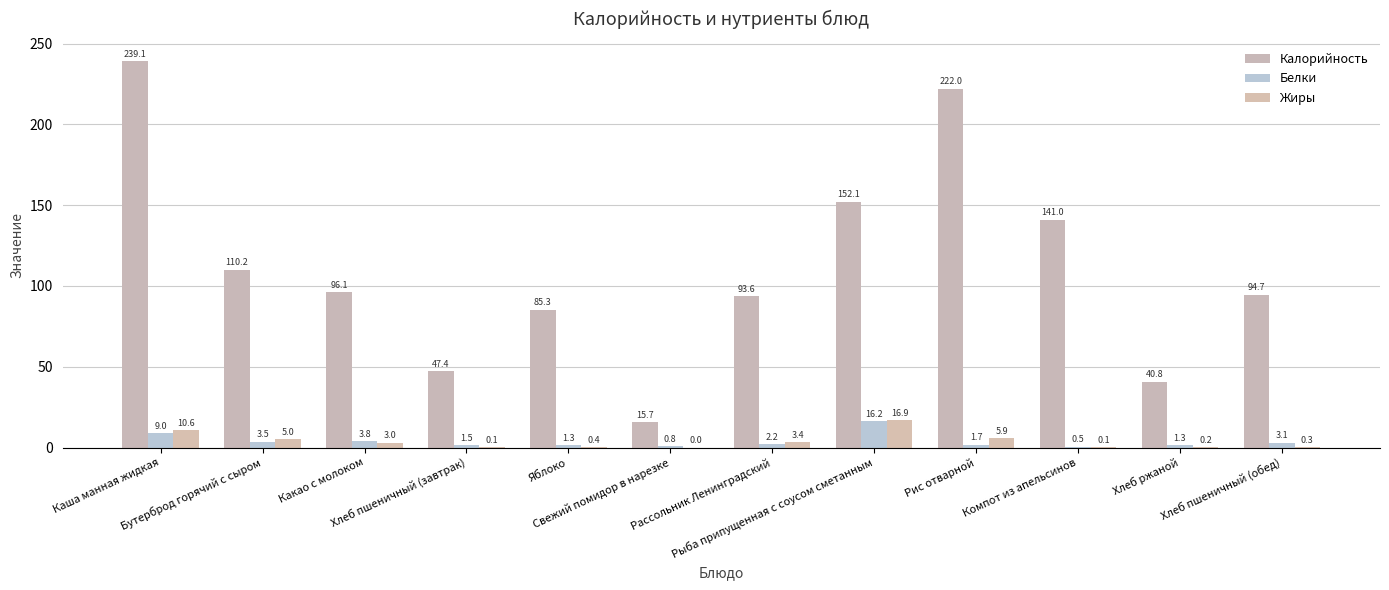

Is it true that Калорийность equals 94.7 at Хлеб пшеничный (обед)?

True